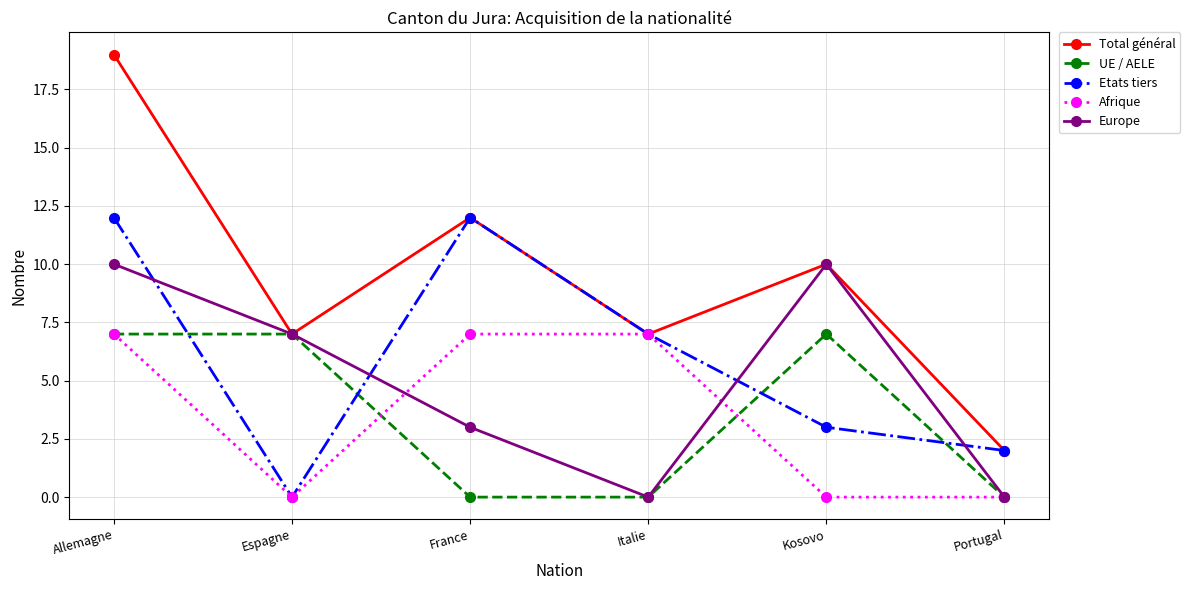

What is the difference between the UE / AELE values at Kosovo and France?

7